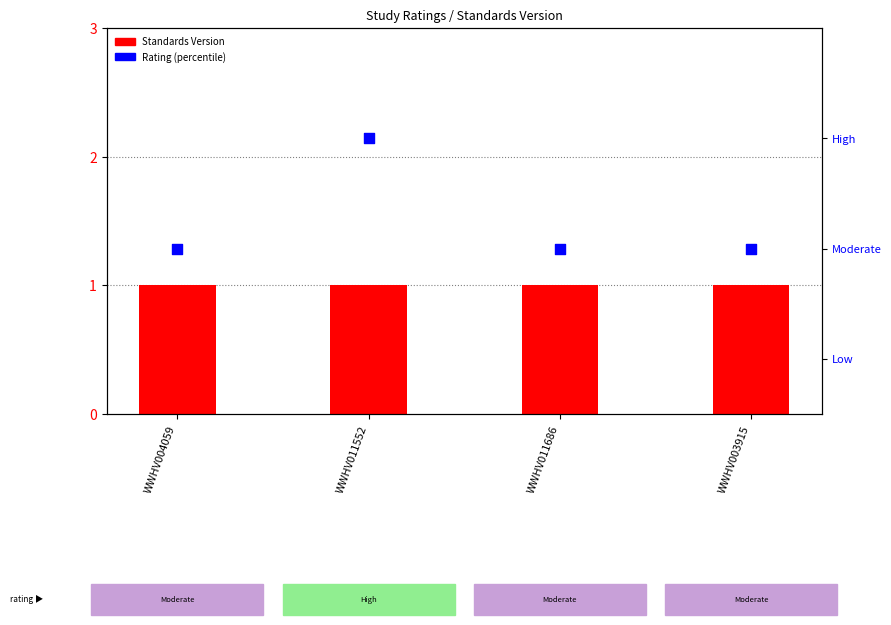

Is the value of Rating at WWHV004059 greater than the value of Standards Version at WWHV011686?

No